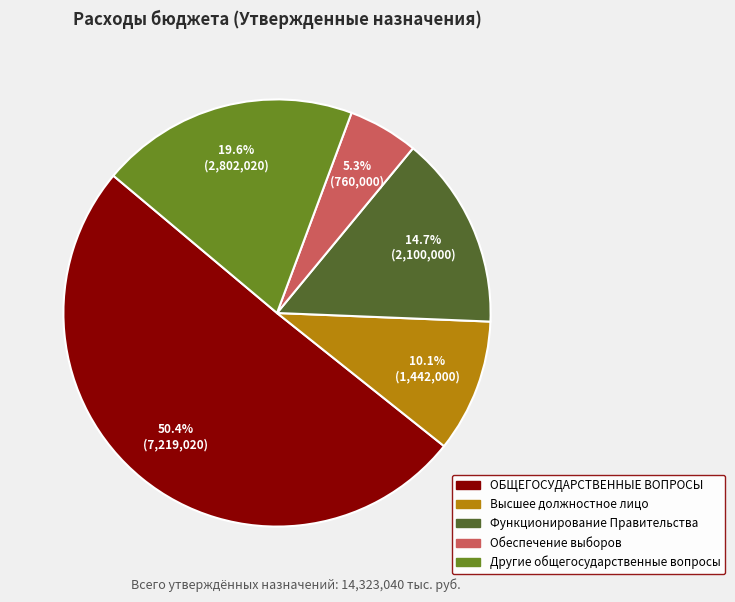

Is there any slice that represents more than half of the pie?

Yes